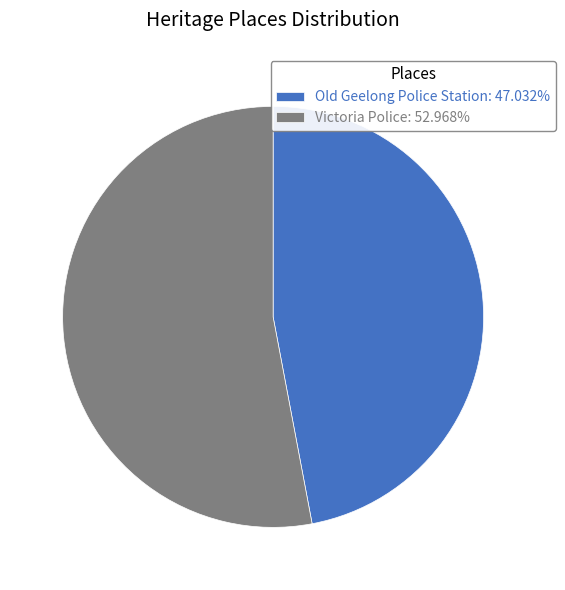

What is the ratio of the value at Old Geelong Police Station: 47.032% to the value at Victoria Police: 52.968%?

0.9